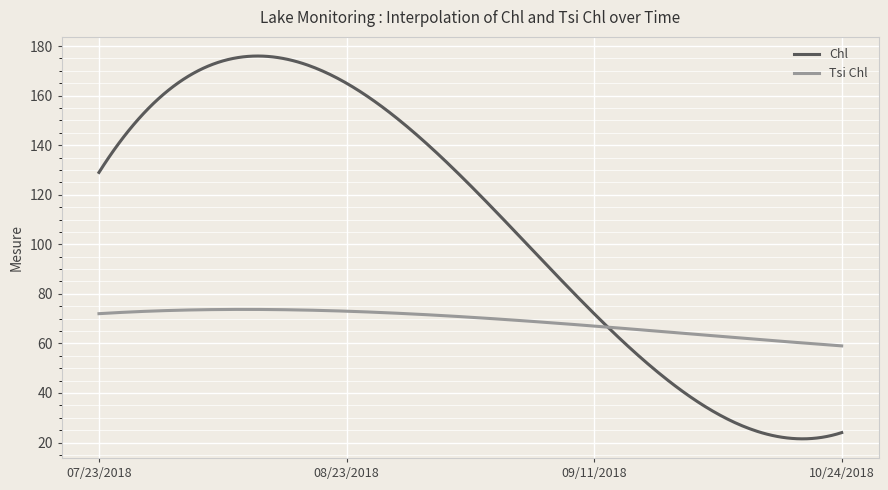

Which series has the largest total across all categories?

Chl